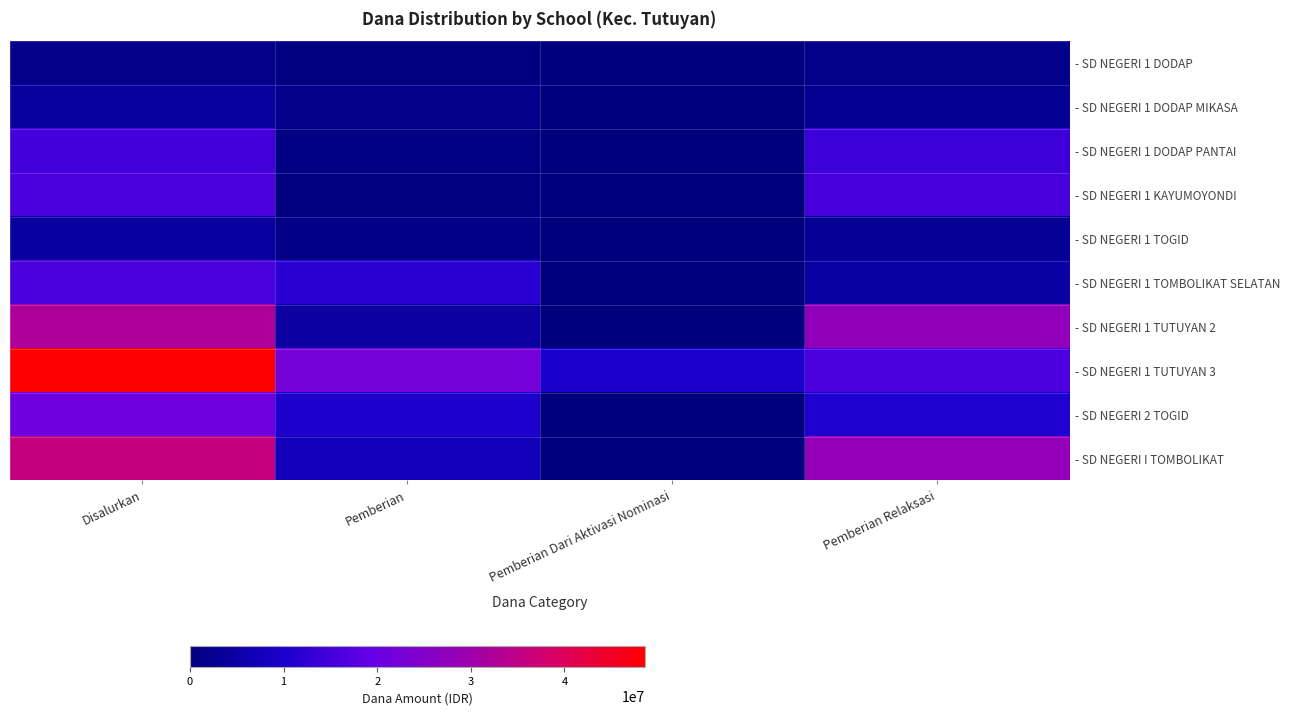

Which category has the lowest value across all series?

Pemberian Dari Aktivasi Nominasi